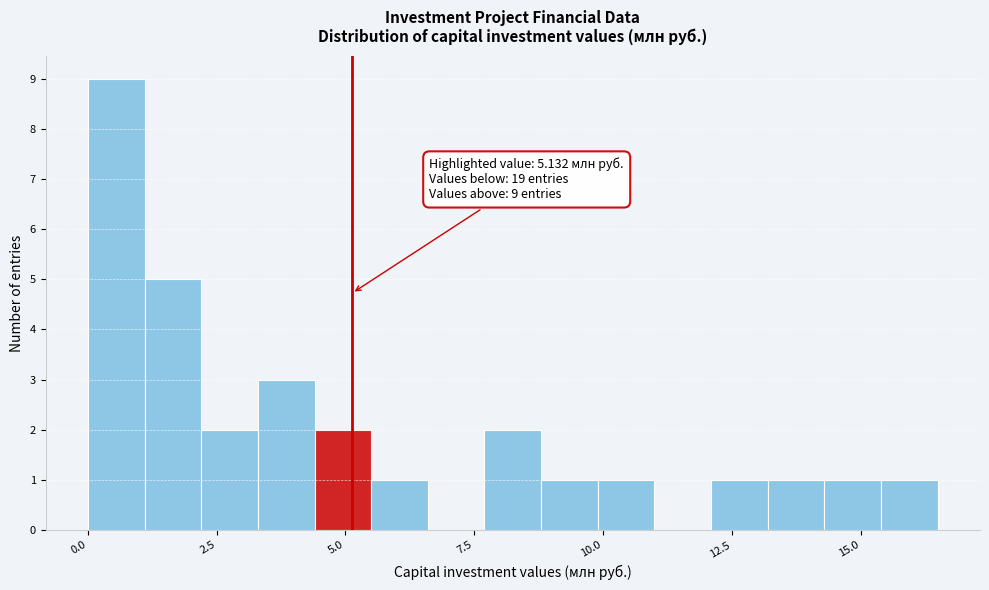

Read against the x-axis, roughly where is the centre of the tallest bar?

0.5